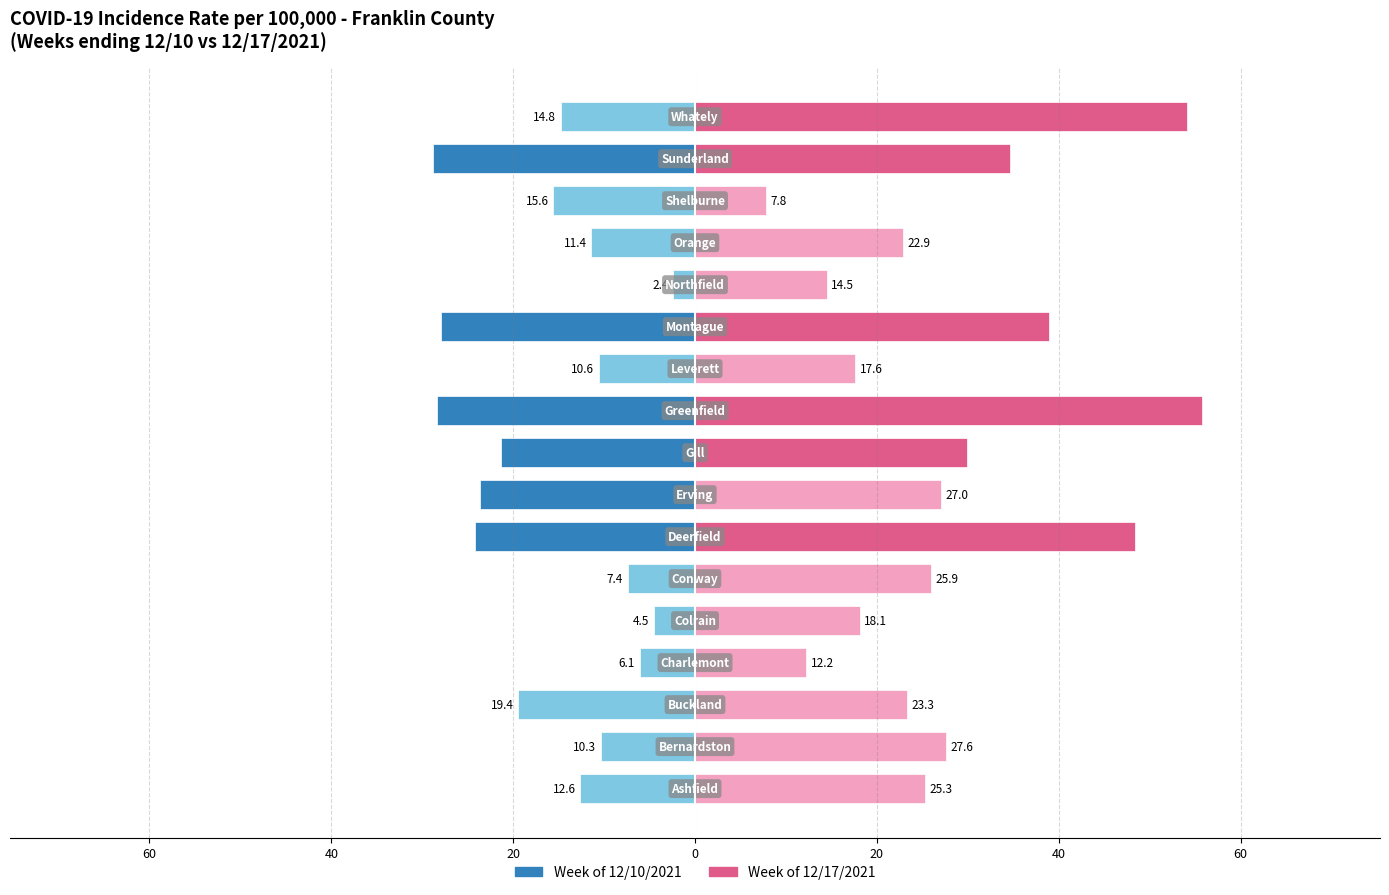

Reading left to right, what are all the values shown in this chart?

12/10/2021: -12.6	-10.3	-19.4	-6.1	-4.5	-7.4	-24.2	-23.7	-21.4	-28.3	-10.6	-27.9	-2.4	-11.4	-15.6	-28.8	-14.8
12/17/2021: 25.3	27.6	23.3	12.2	18.1	25.9	48.4	27.0	29.9	55.8	17.6	38.9	14.5	22.9	7.8	34.6	54.1